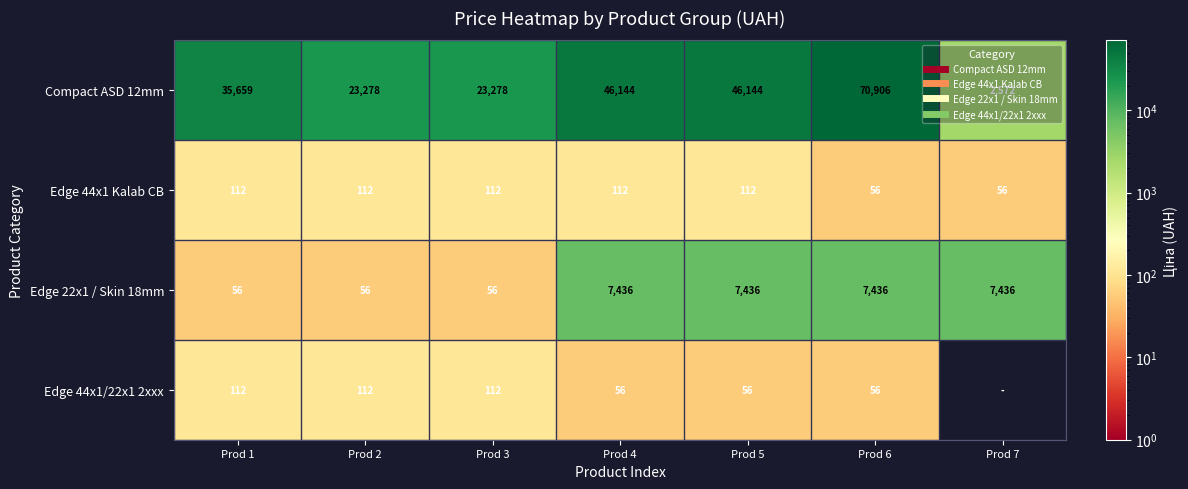

What is the spread (max minus min) of values at Prod 5?

46088.1